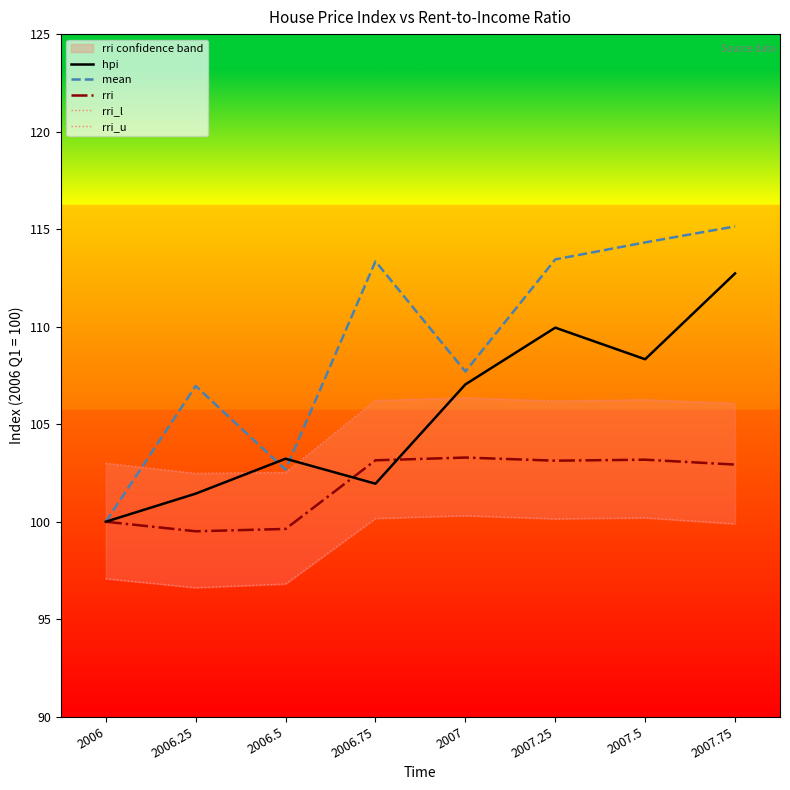

Reading left to right, transcribe all the data shown in this chart.

hpi: 100.0	101.4	103.2	102.0	107.0	110.0	108.3	112.7
mean: 100.0	107.0	102.7	113.3	107.7	113.5	114.3	115.1
rri: 100.0	99.5	99.6	103.2	103.3	103.1	103.2	102.9
rri_l: 97.1	96.6	96.8	100.2	100.3	100.2	100.2	99.9
rri_u: 103.0	102.5	102.5	106.2	106.3	106.2	106.3	106.1